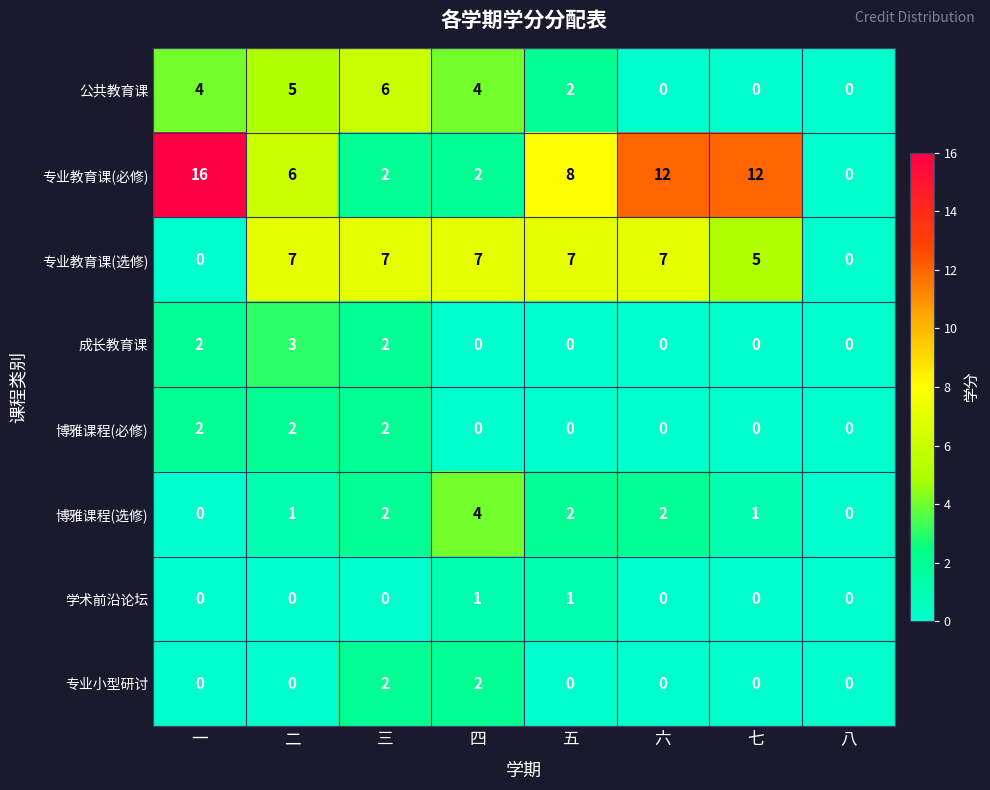

Count the number of categories in the chart.

8